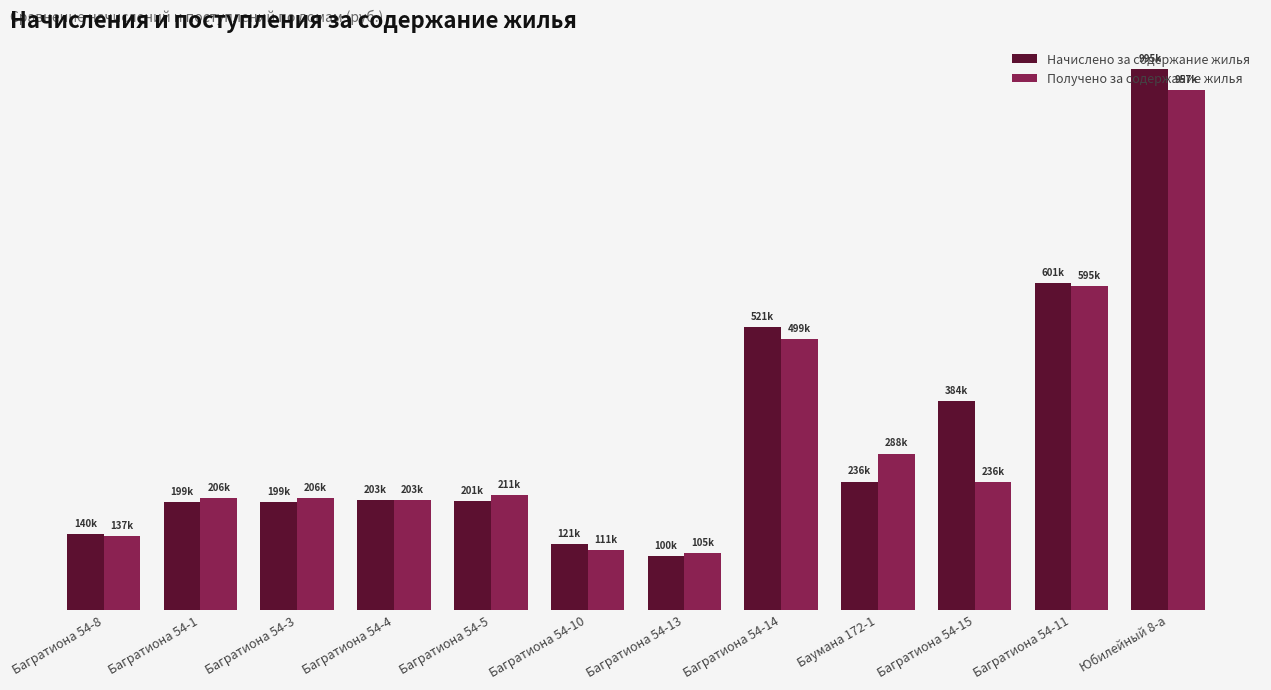

At which label does Получено за содержание жилья first exceed 211012?

Багратиона 54-5